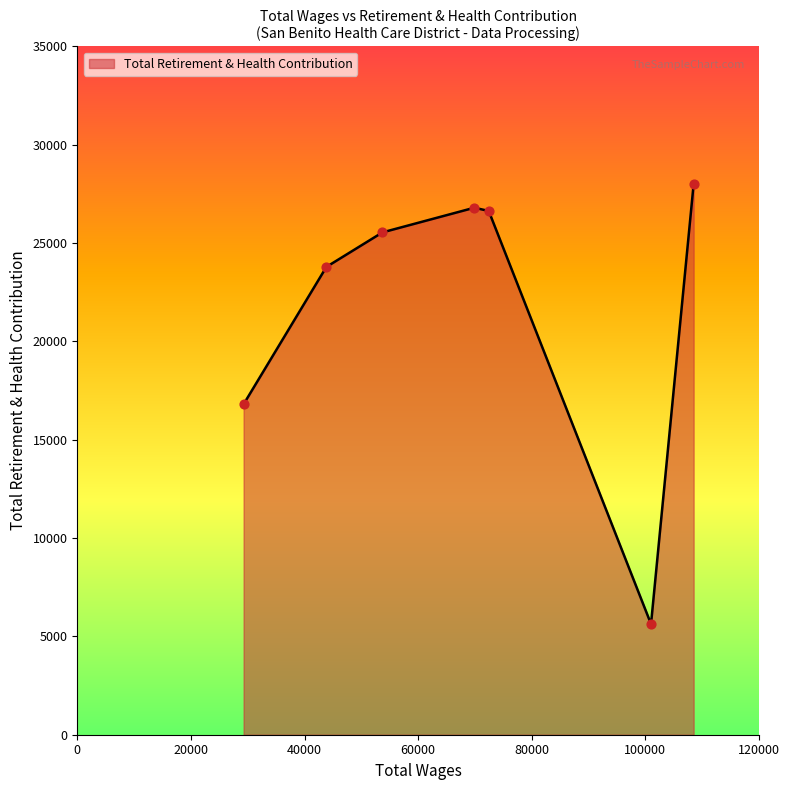

What is the average value?

21886